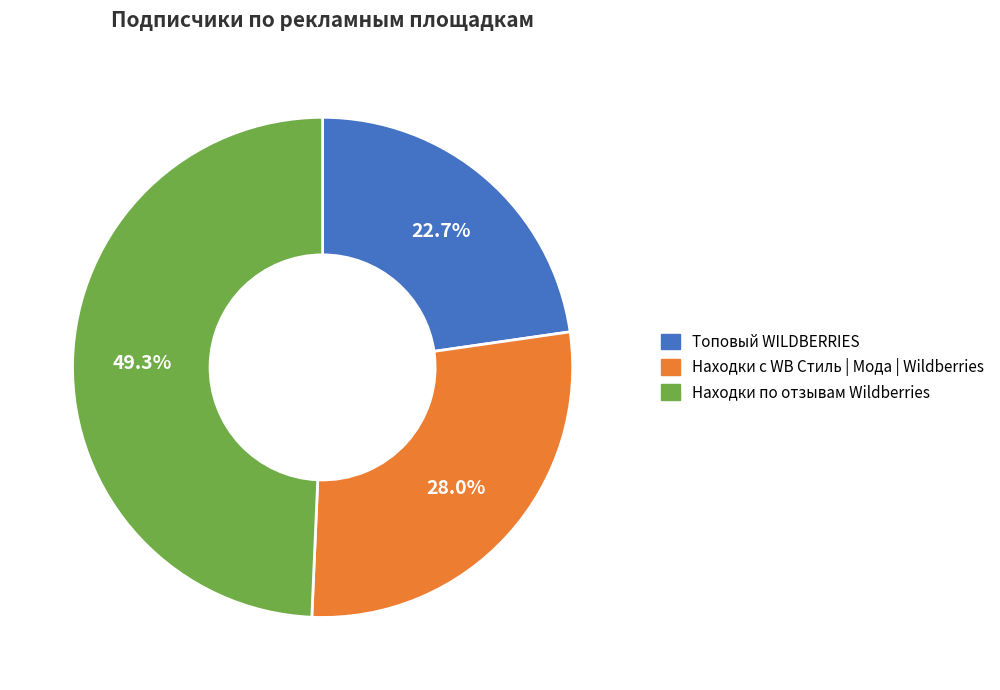

Is it true that Находки с WB Стиль | Мода | Wildberries is 20% of the pie?

False